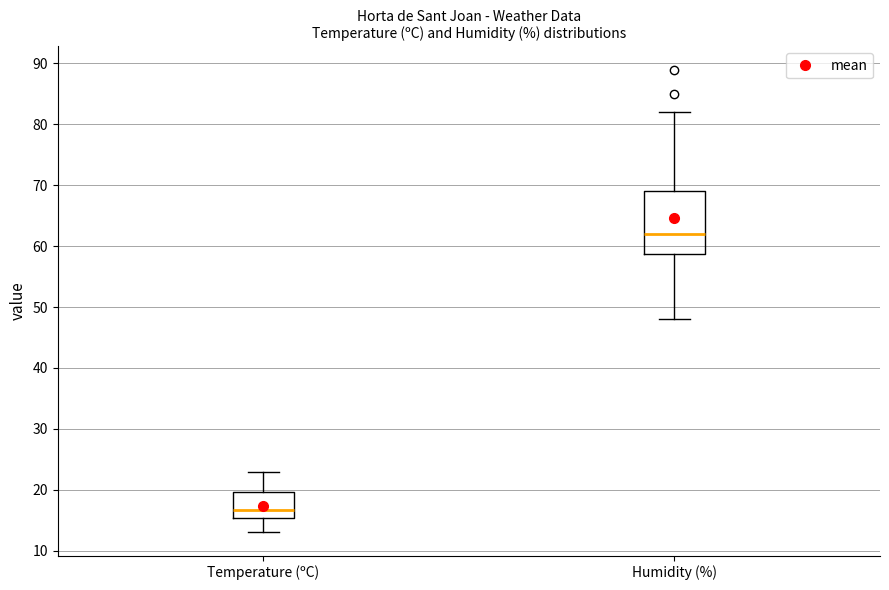

Where does the upper whisker of the box for Temperature (ºC) end on the y-axis? The values are not printed on the chart, so give them approximately, as read against the axis.

23